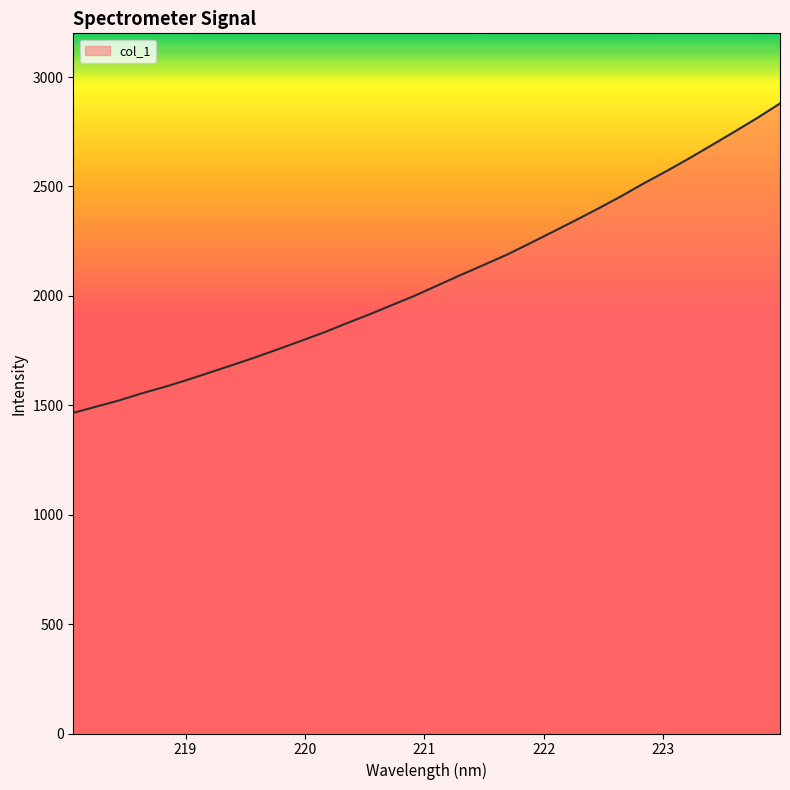

What is the greatest value displayed?

2879.5